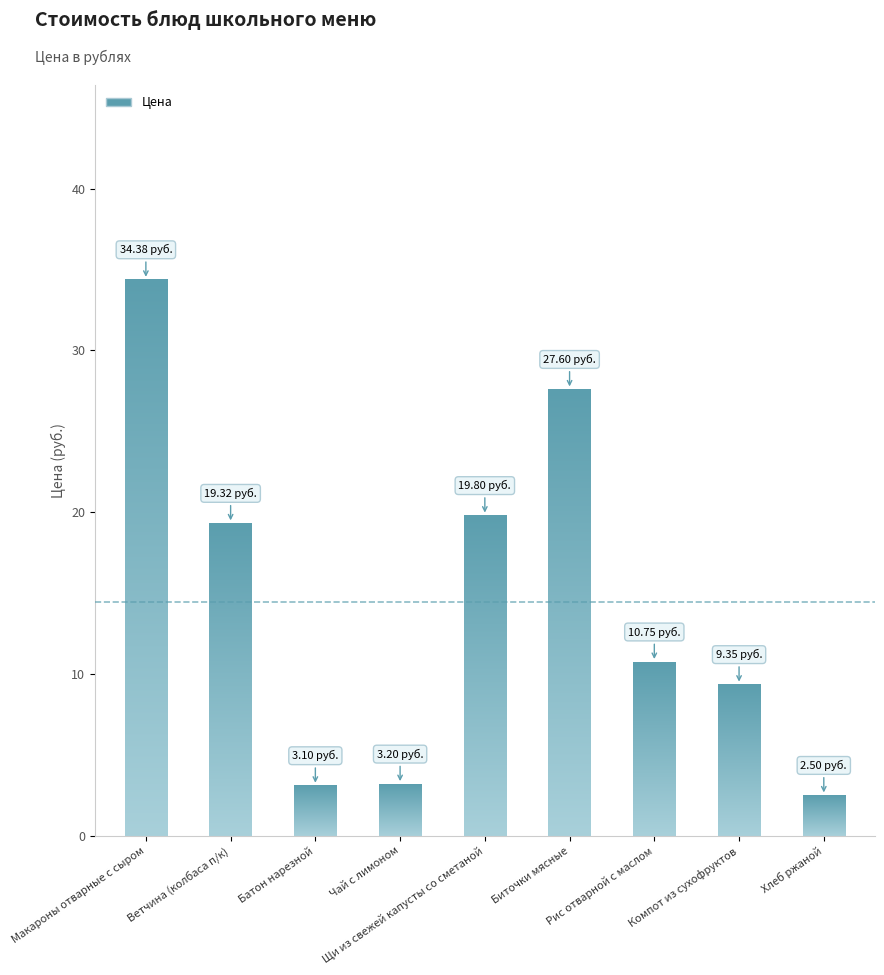

Which label corresponds to the largest value in the chart?

Макароны отварные с сыром